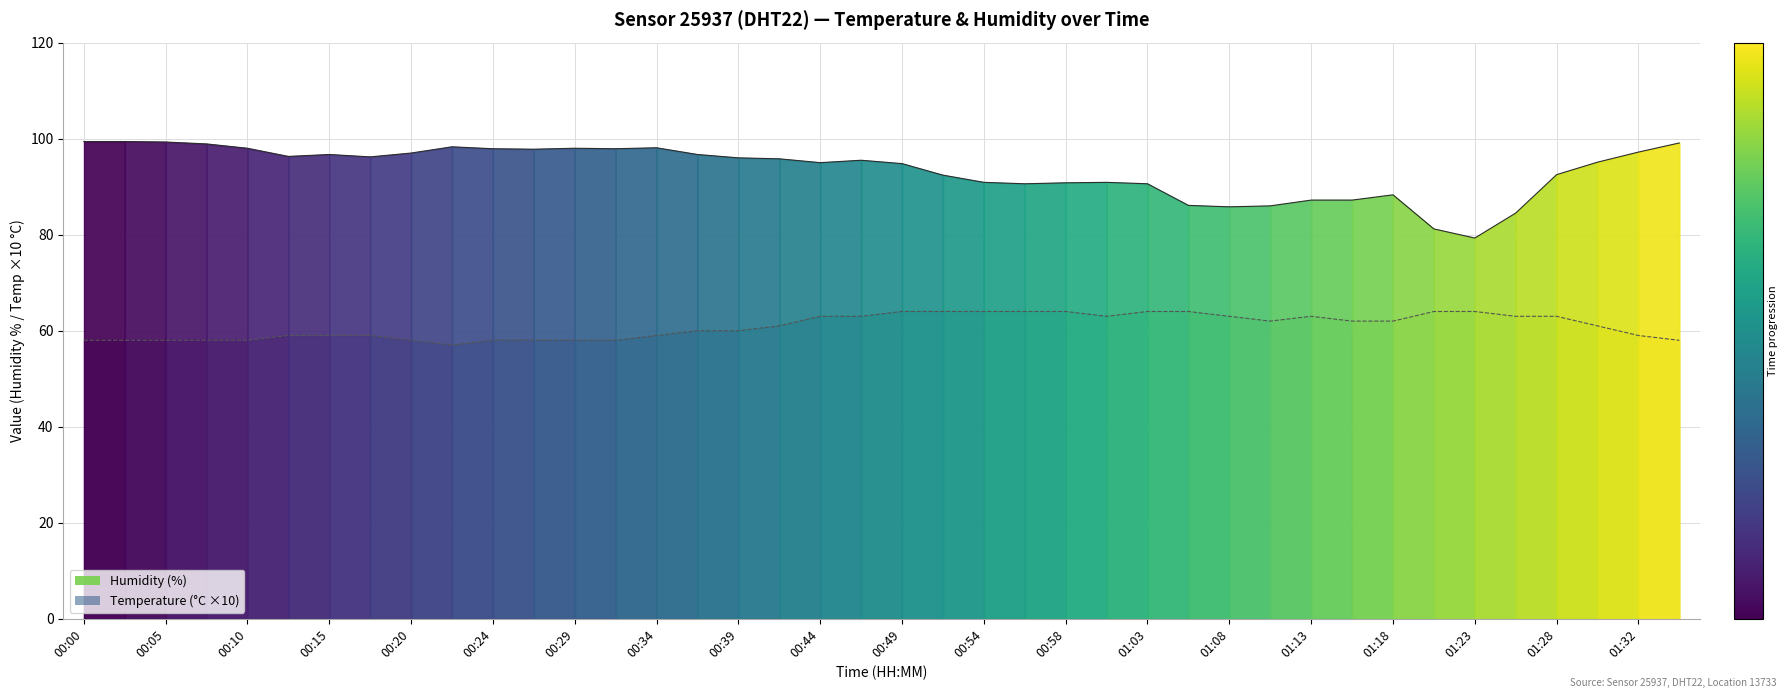

What is the value of the humidity point at the 3rd from the left?

99.3